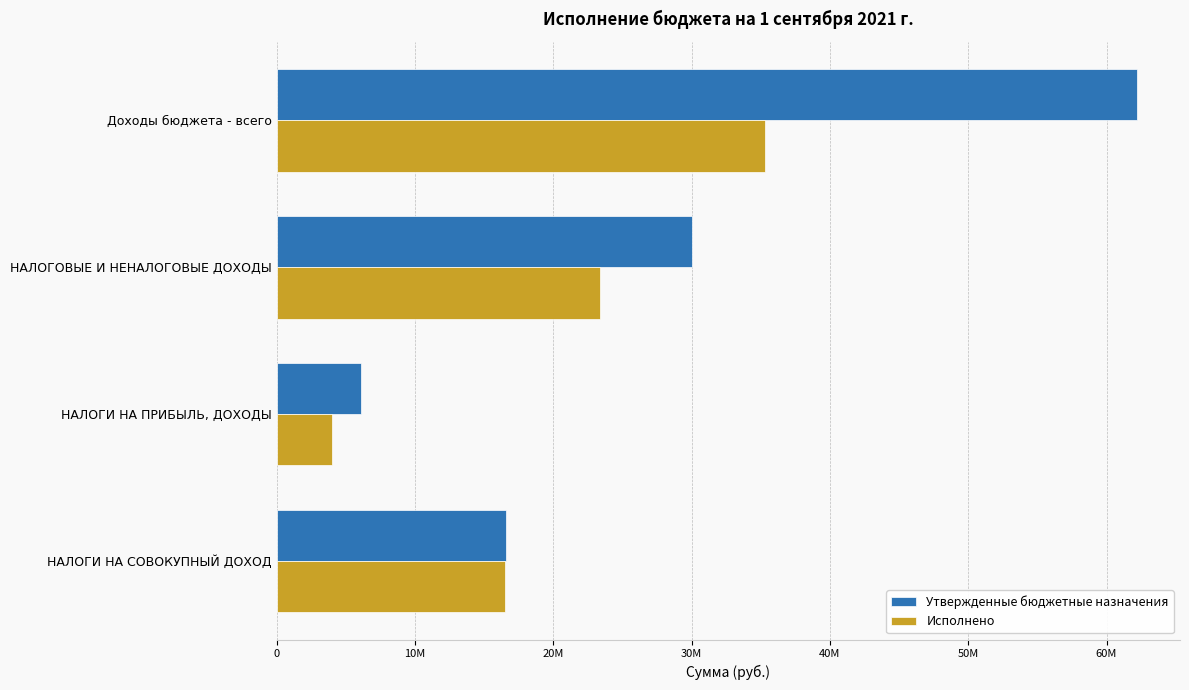

What are all the series names shown in the legend?

Утвержденные бюджетные назначения, Исполнено